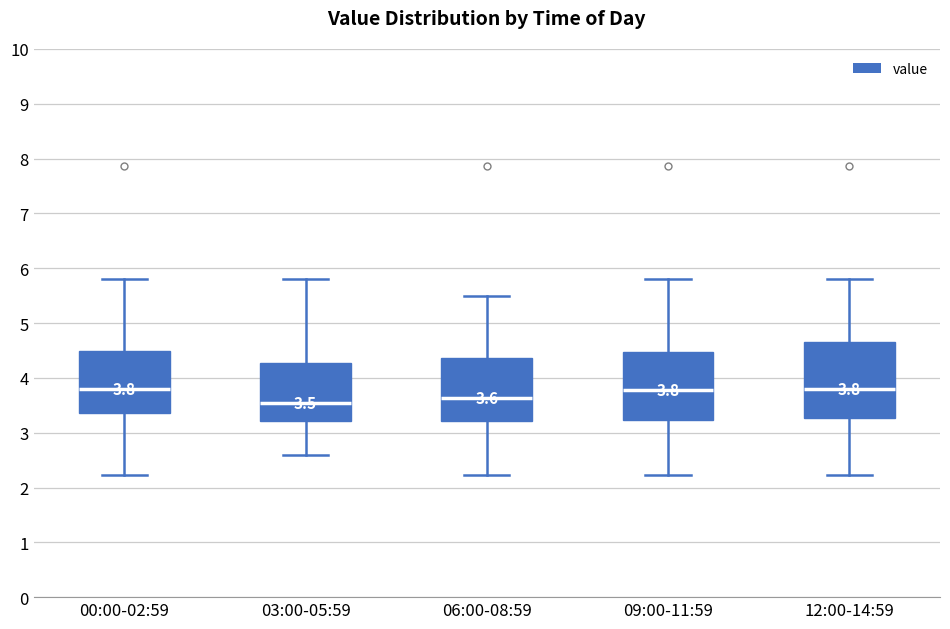

Comparing the boxes themselves (not the whiskers), which one is the tallest?

12:00-14:59